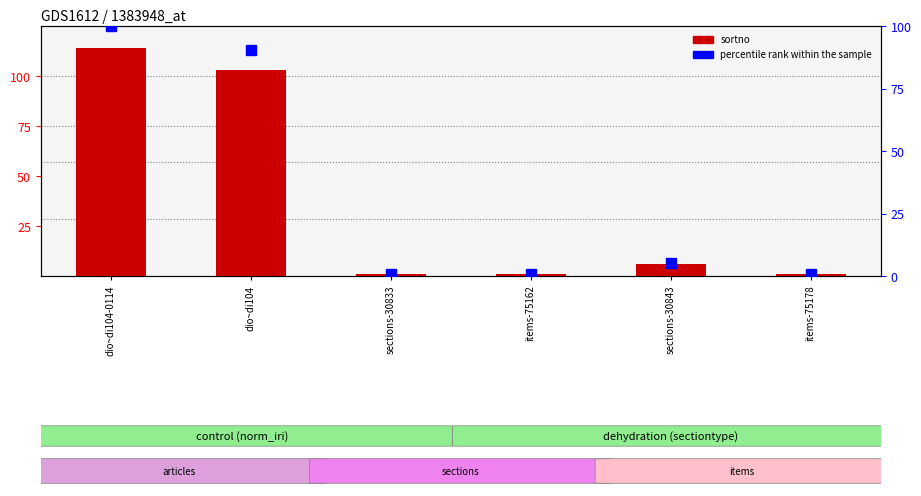

At which label does sortno first exceed 6?

dio~di104-0114